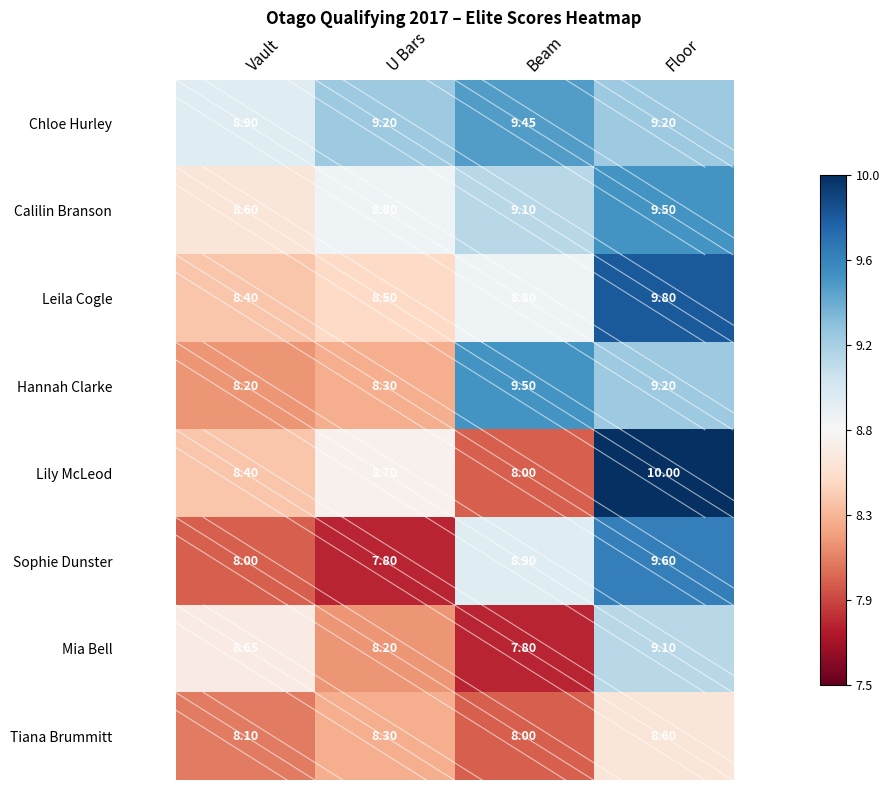

How many series are shown in this chart?

8